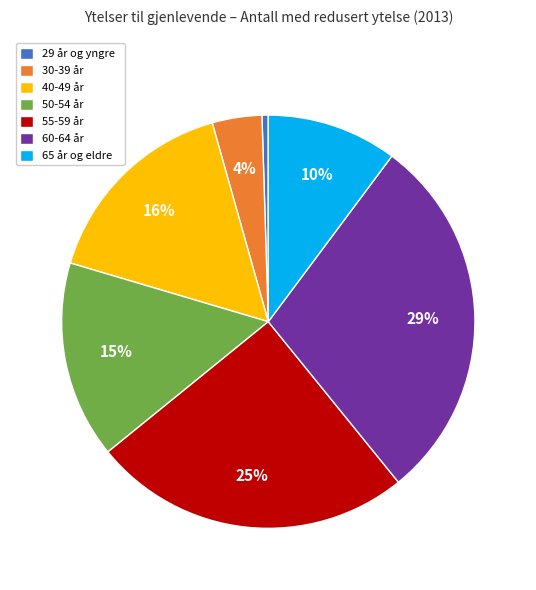

Combined, do 60-64 år and 29 år og yngre account for over 50%?

No